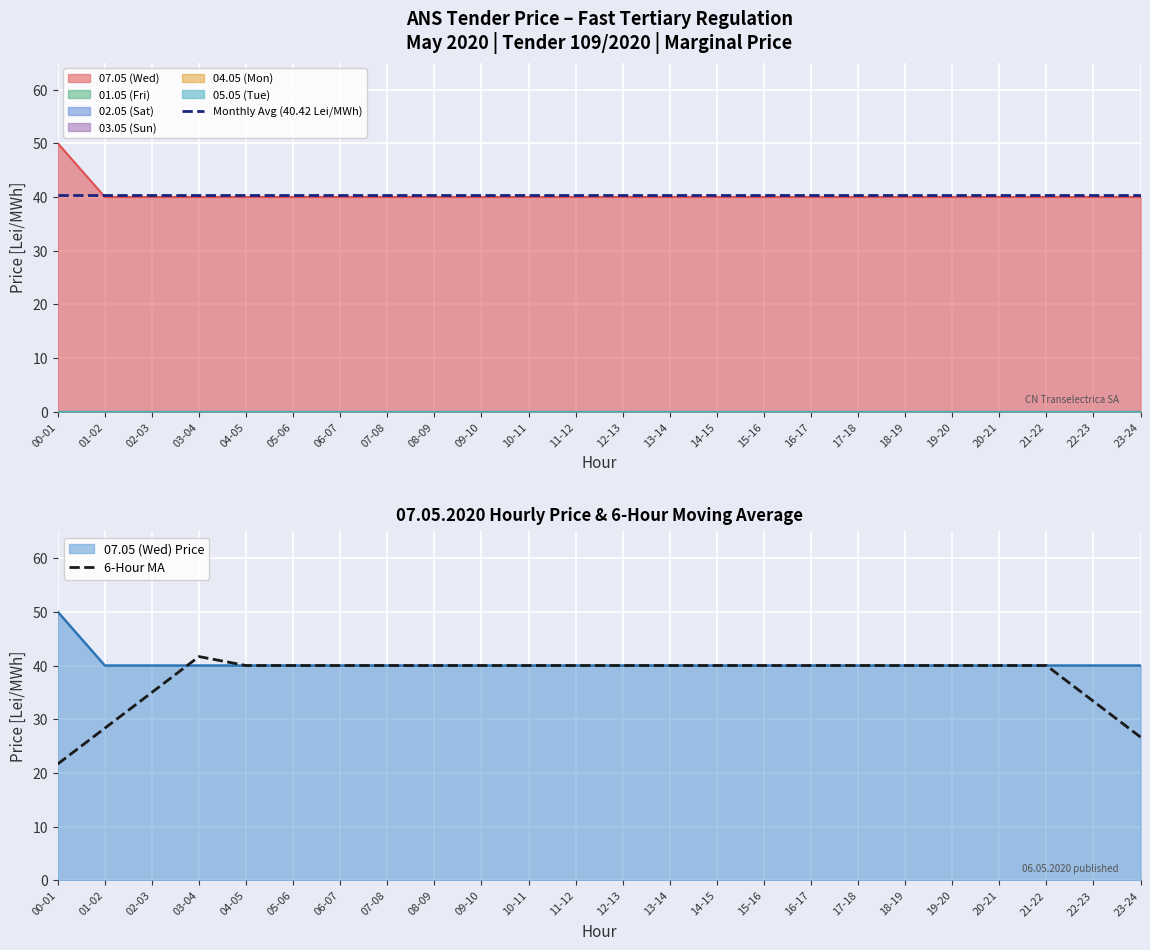

True or false: 02.05 (Sat) and 05.05 (Tue) cross at least once.

False